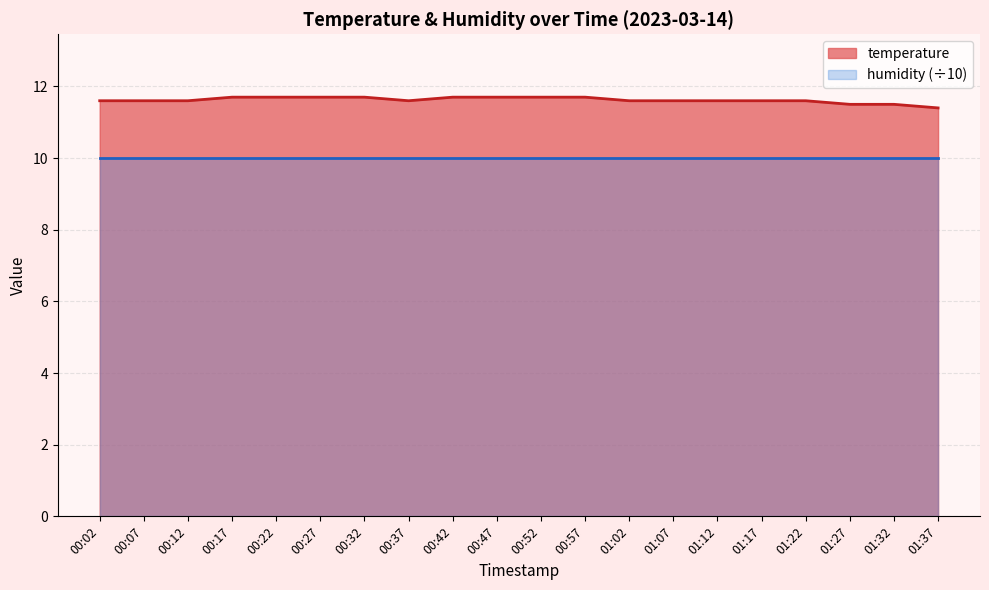

How many points are lower than both their immediate neighbors (excluding endpoints)?

1